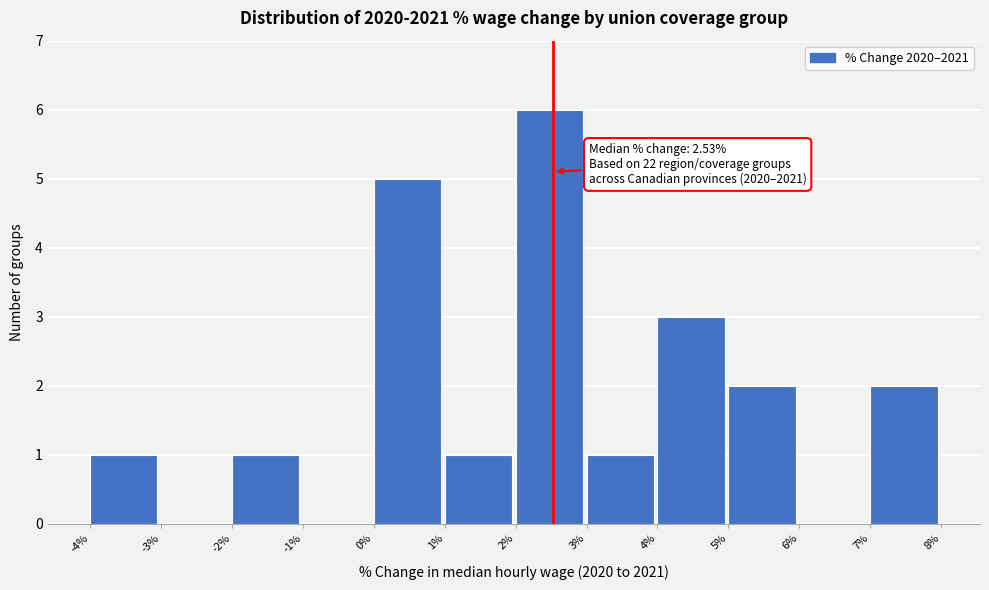

Which range on the x-axis has the tallest bar?

2% to 3%